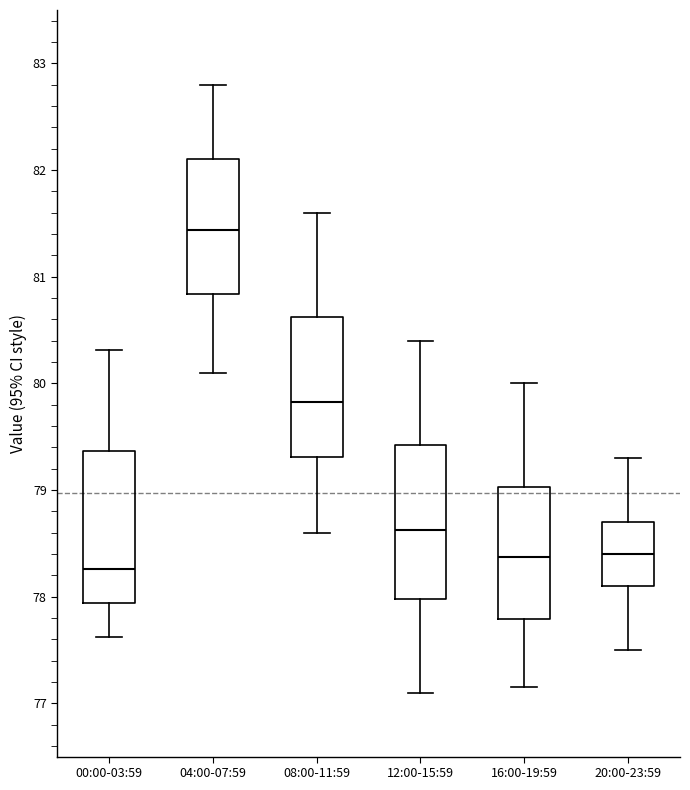

Which box has the highest median line?

04:00-07:59